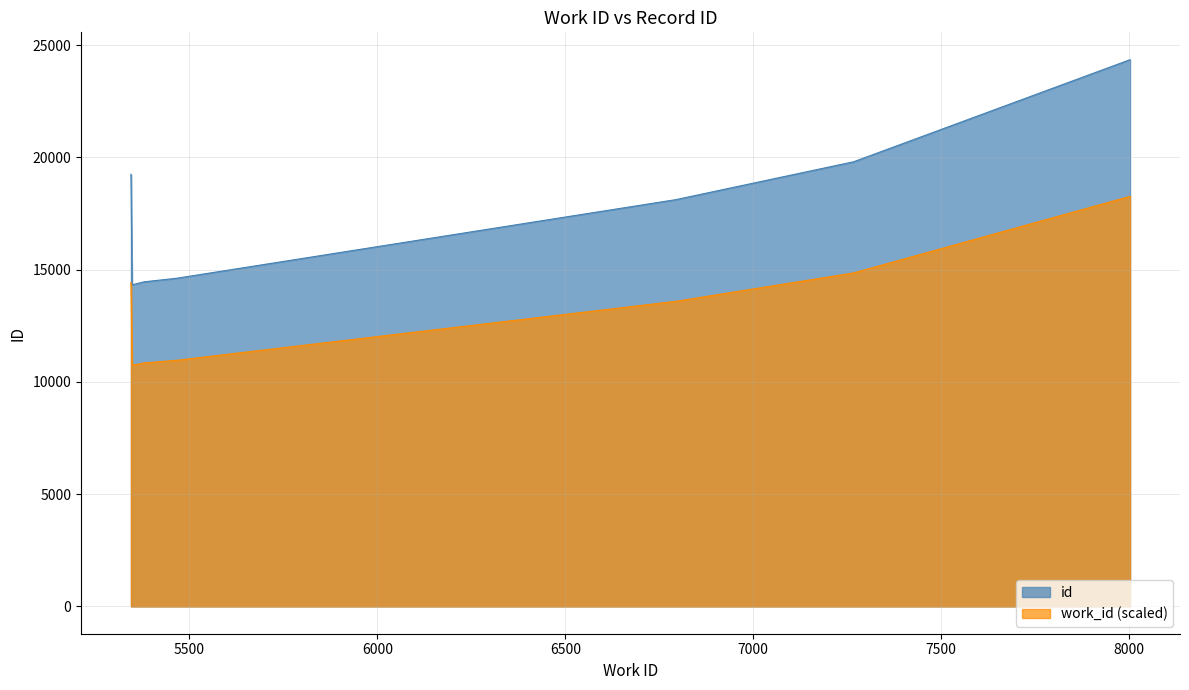

True or false: id and work_id cross at least once.

False